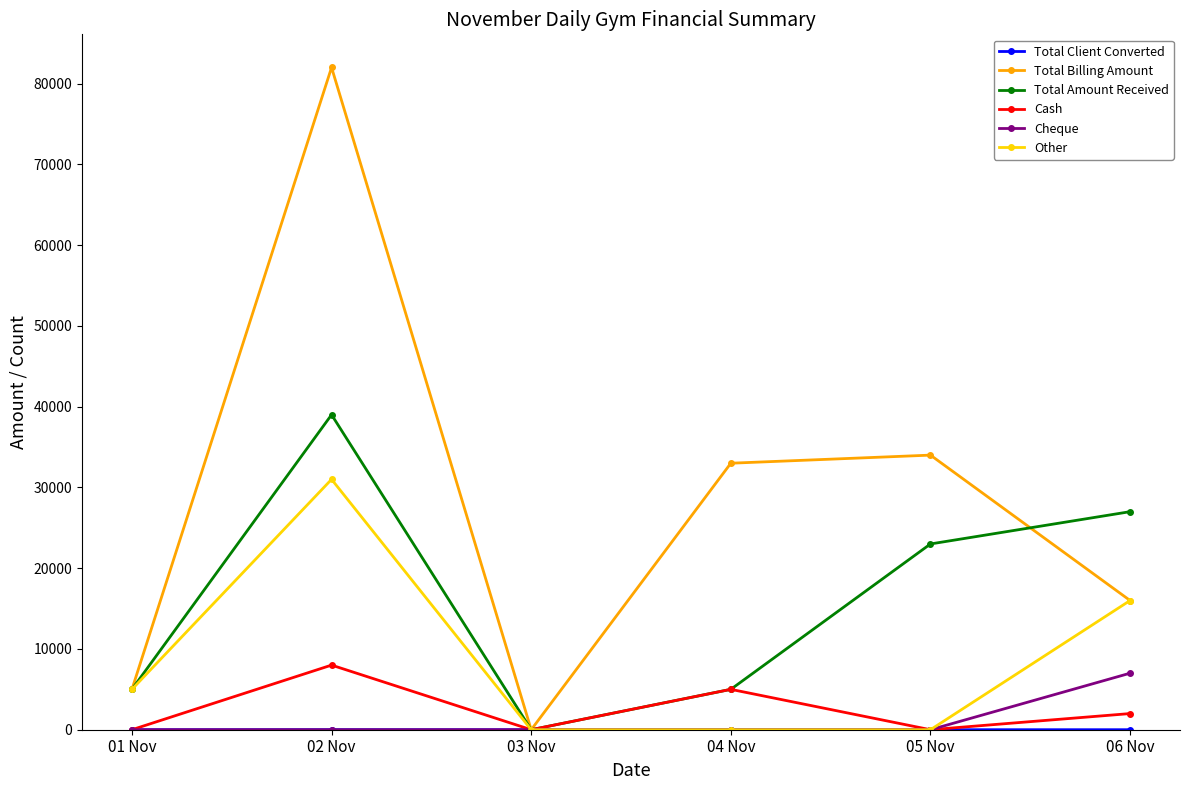

Which series changed the most between 03 Nov and 06 Nov?

Total Amount Received